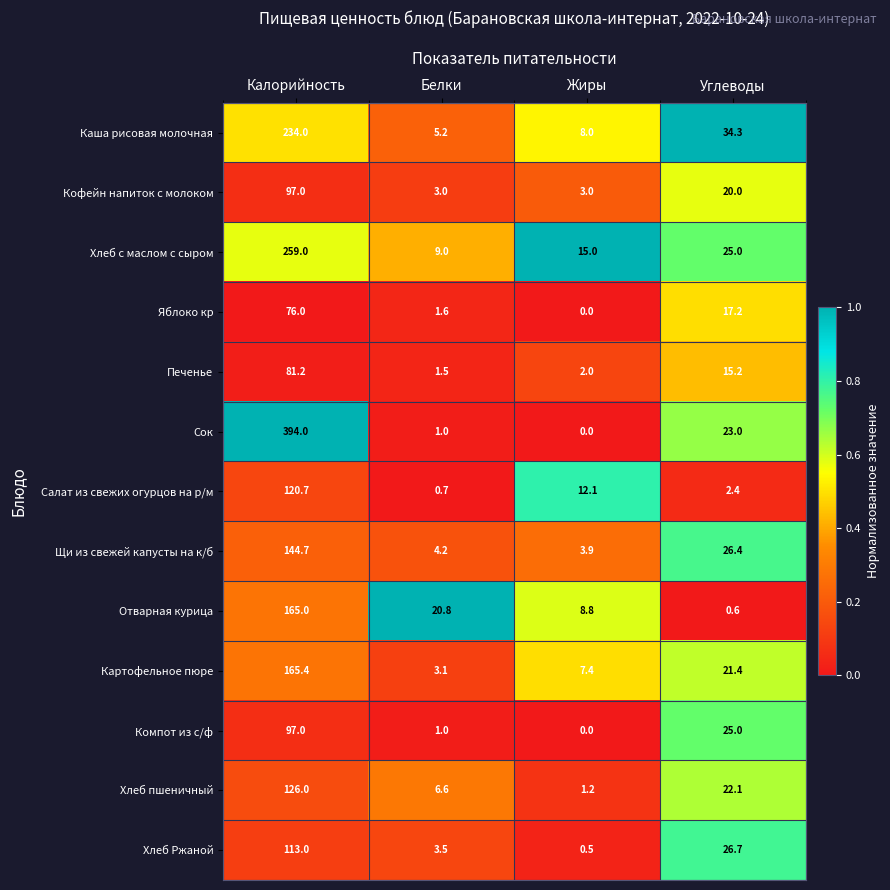

Is it true that Картофельное пюре equals 107.4 at Калорийность?

False